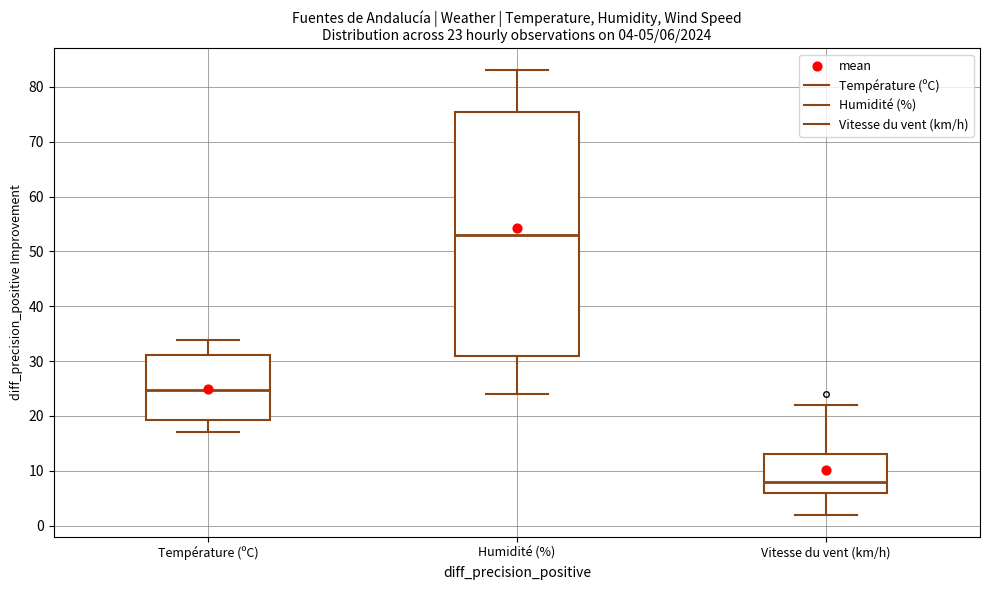

Which box is the tallest, from its lower edge to its upper edge?

Humidité (%)